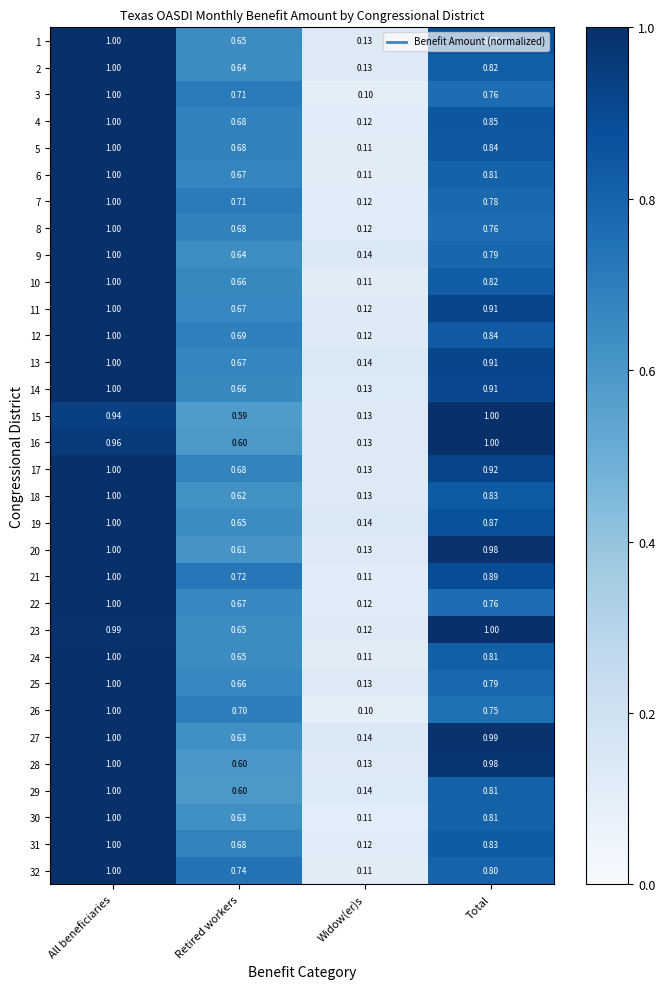

At which category is the sum across all series the highest?

All beneficiaries